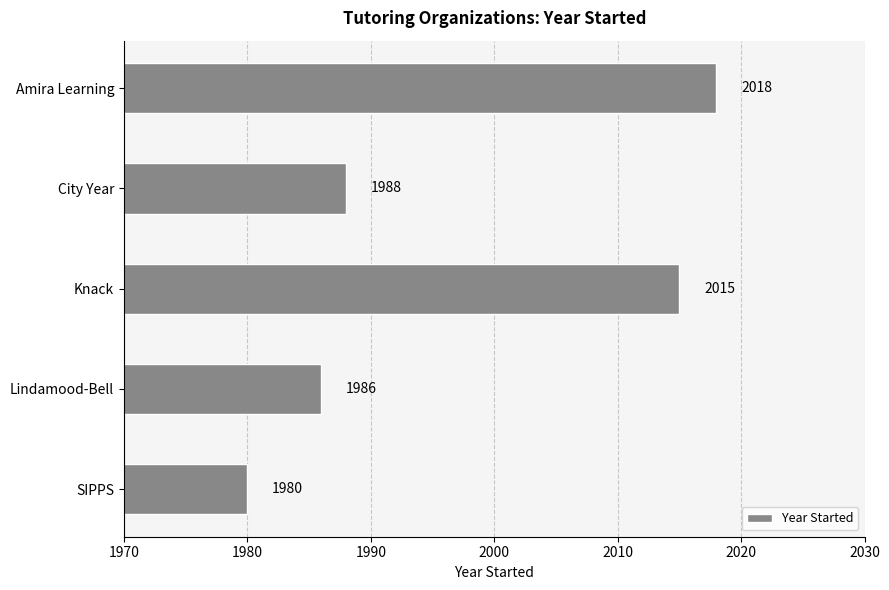

How many series are shown in this chart?

1